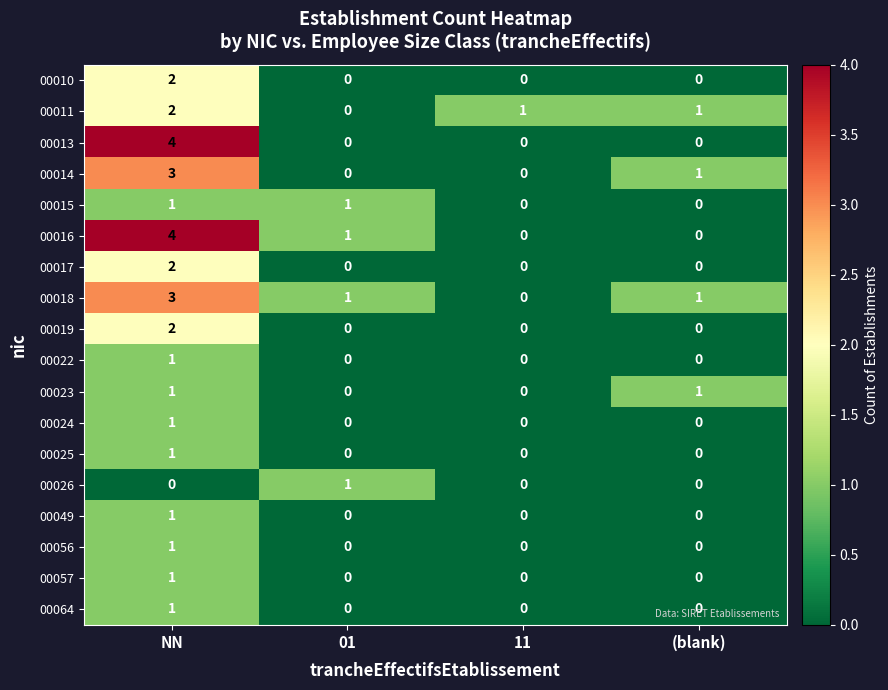

Count the number of categories in the chart.

4